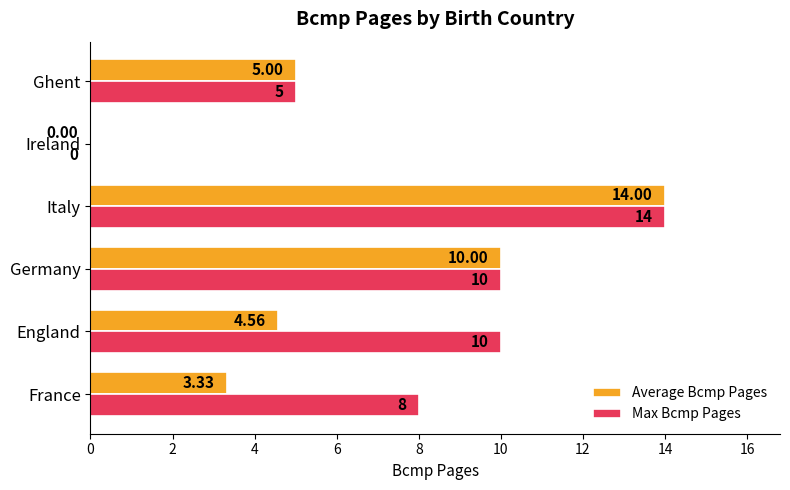

What is the sum of all Max Bcmp Pages values?

47.0